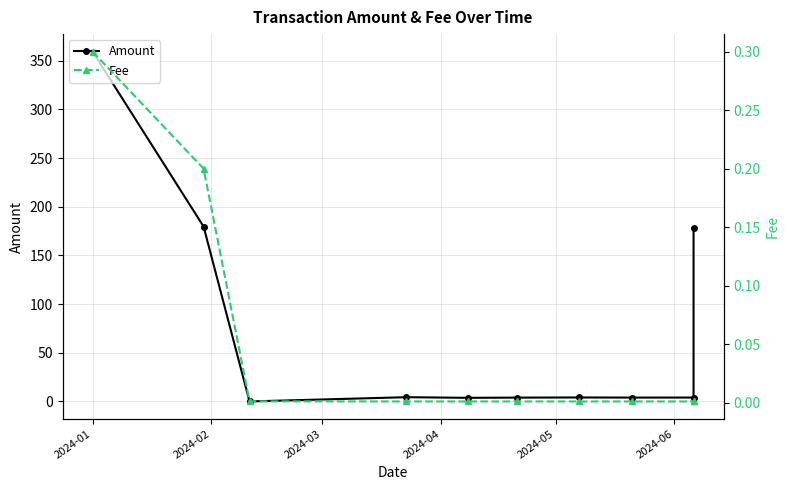

Where do Amount and Fee first cross each other?

2024-02 and 2024-03